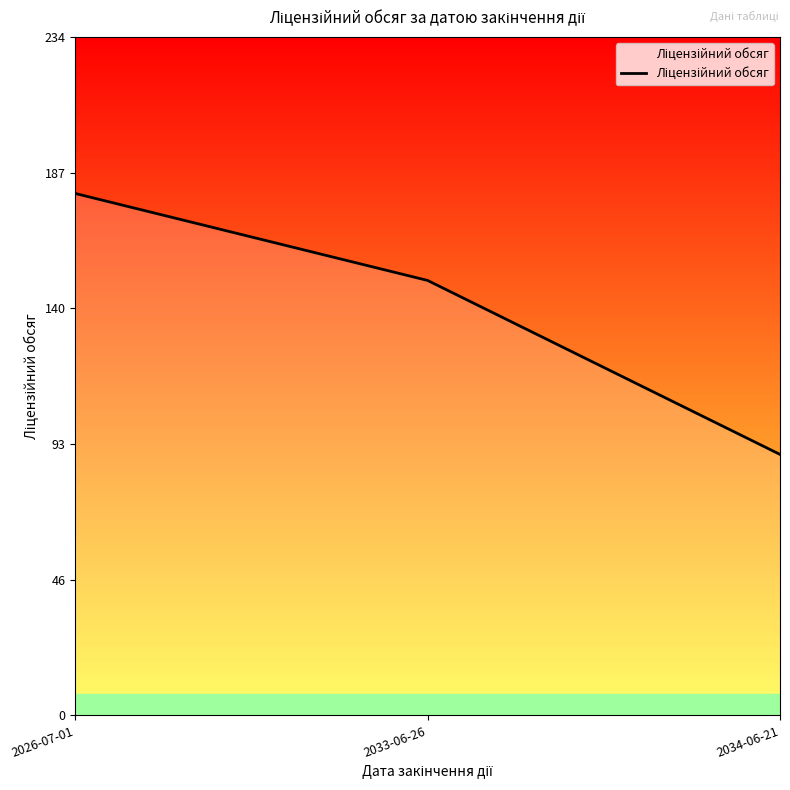

How many lines are shown in the chart?

1